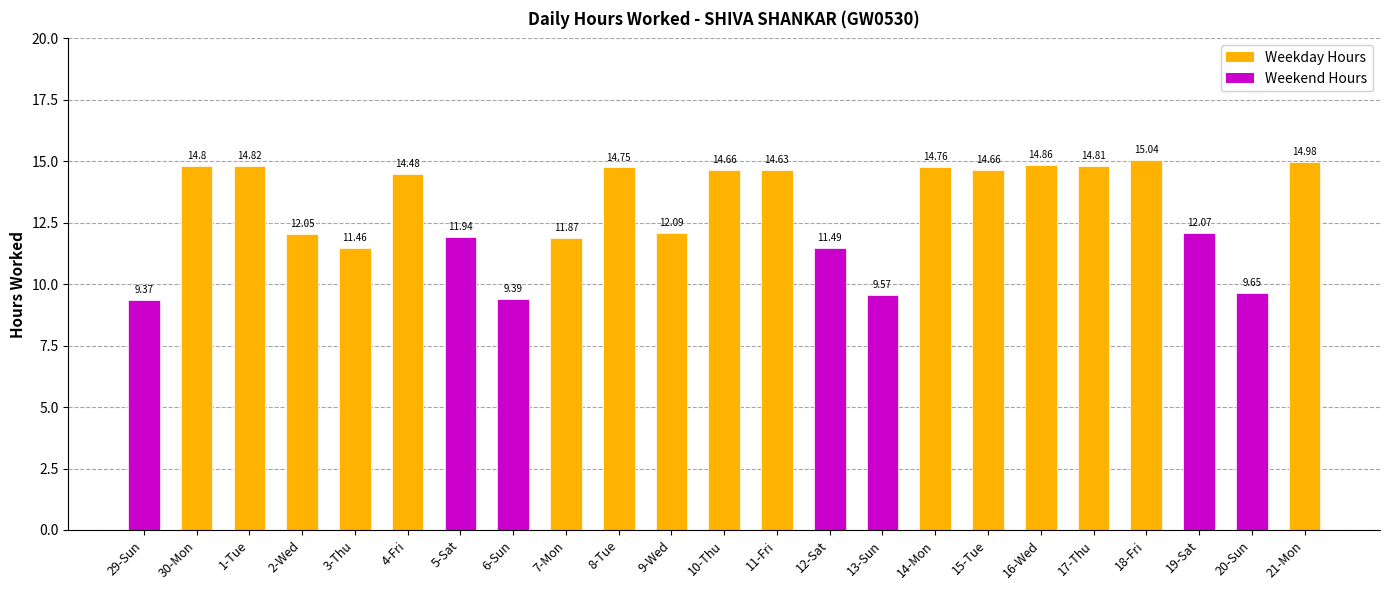

Does the chart contain stacked bars?

No